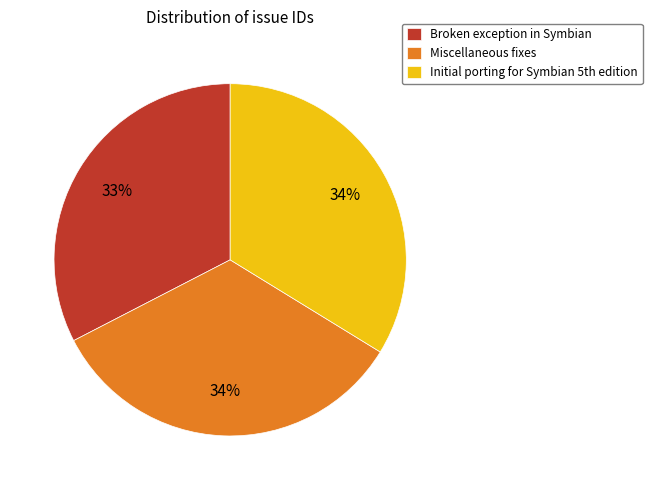

Which category has the smallest portion of the pie?

Broken exception in Symbian